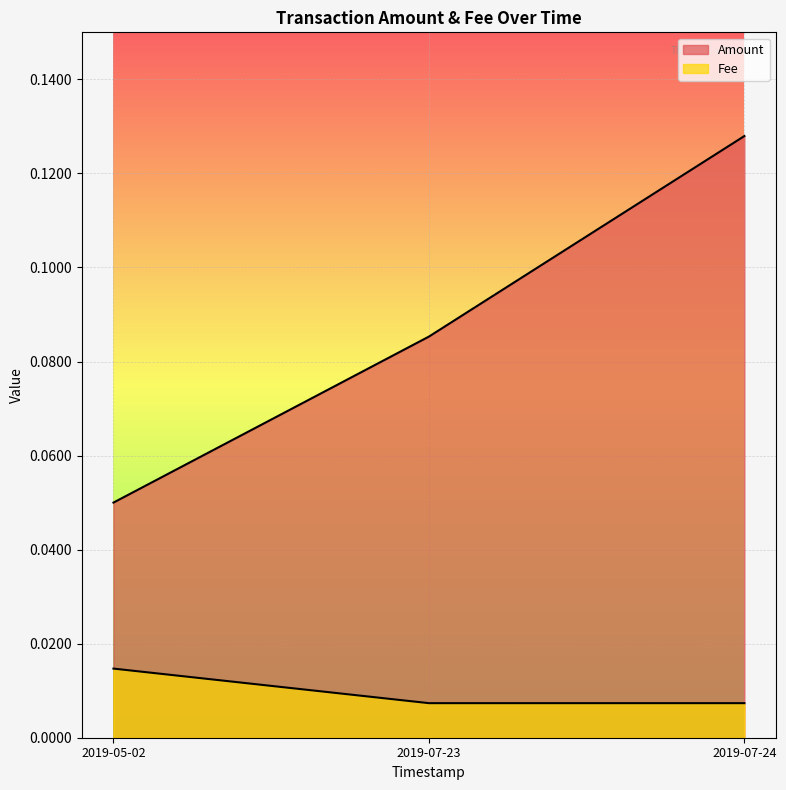

How many distinct data groups are displayed?

2